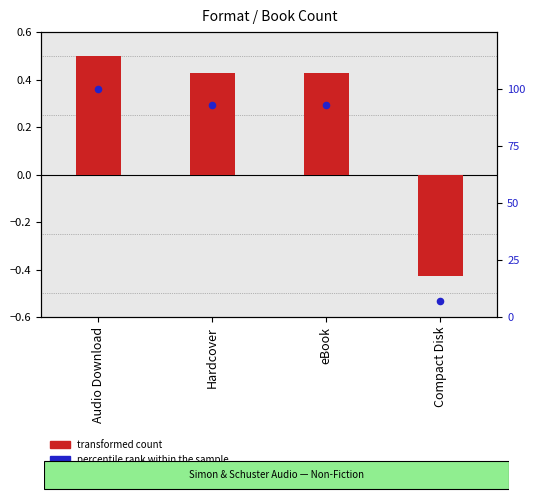

Which series has the largest total across all categories?

percentile rank within the sample